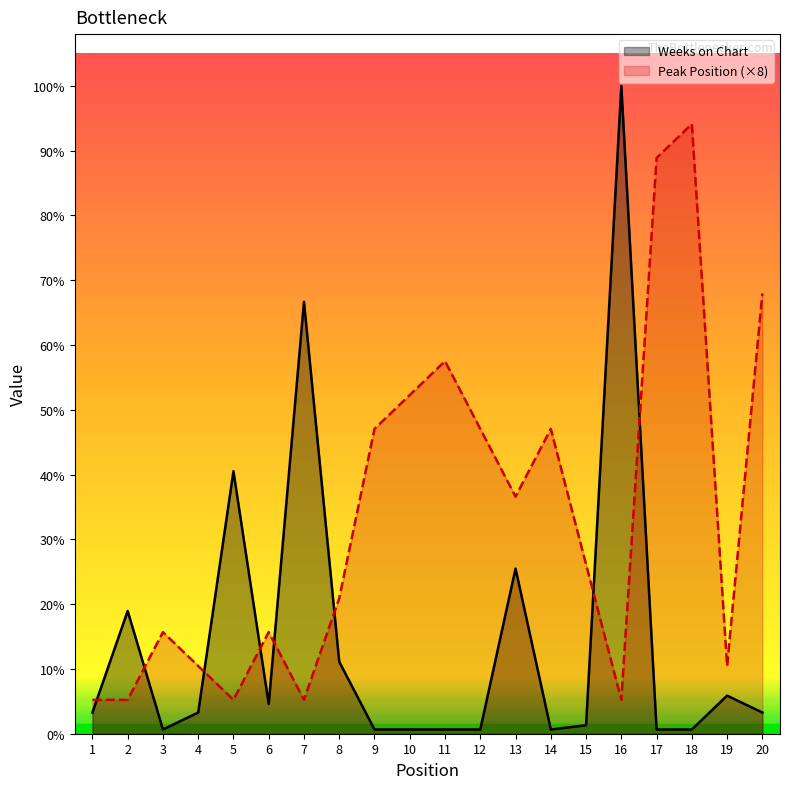

Reading left to right, extract all data points from this chart.

Weeks on Chart: 1=5	2=29	3=1	4=5	5=62	6=7	7=102	8=17	9=1	10=1	11=1	12=1	13=39	14=1	15=2	16=153	17=1	18=1	19=9	20=5
Peak Position (×8): 1=8	2=8	3=24	4=16	5=8	6=24	7=8	8=32	9=72	10=80	11=88	12=72	13=56	14=72	15=40	16=8	17=136	18=144	19=16	20=104